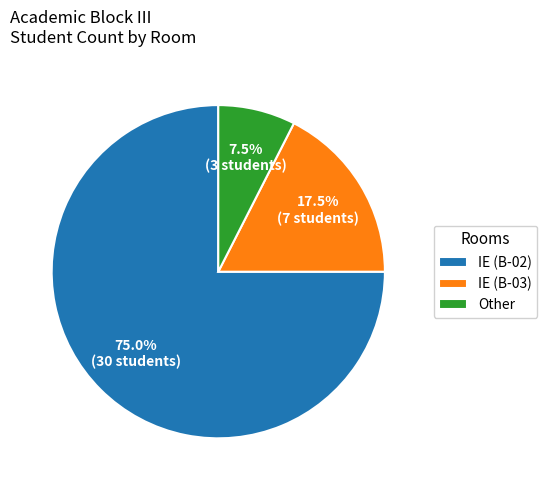

Which category has the smallest portion of the pie?

Other